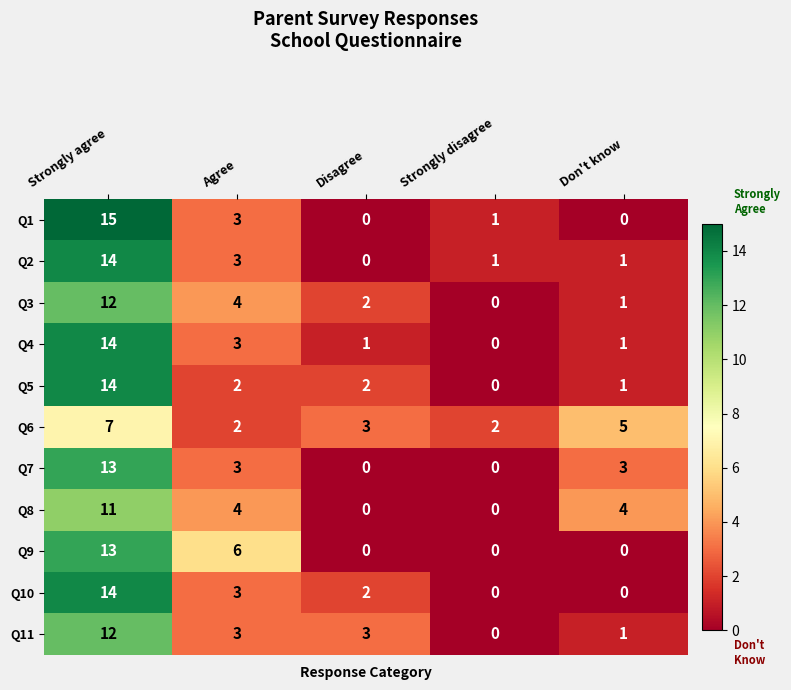

What is the average value of the Q11 series?

4